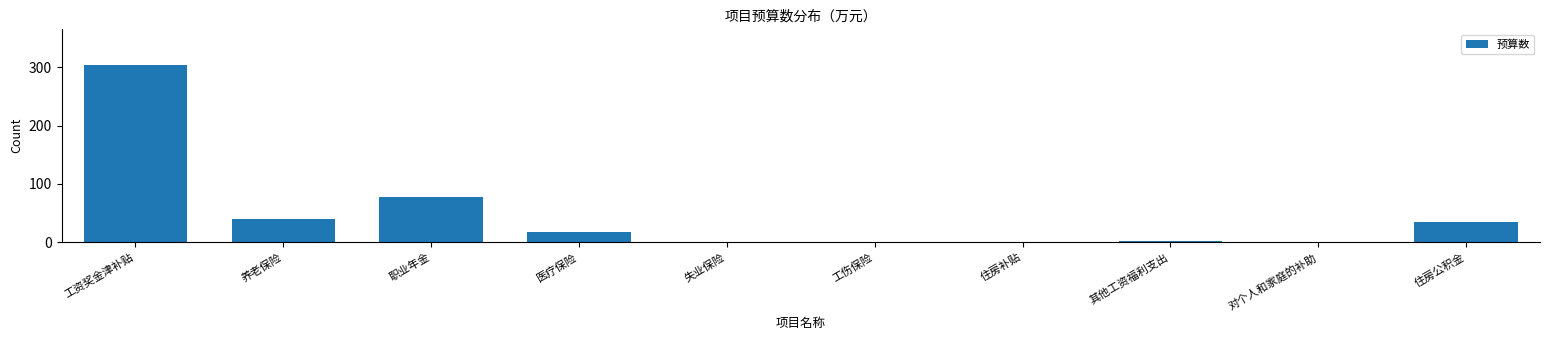

Where is the data nearest to the value 152?

职业年金